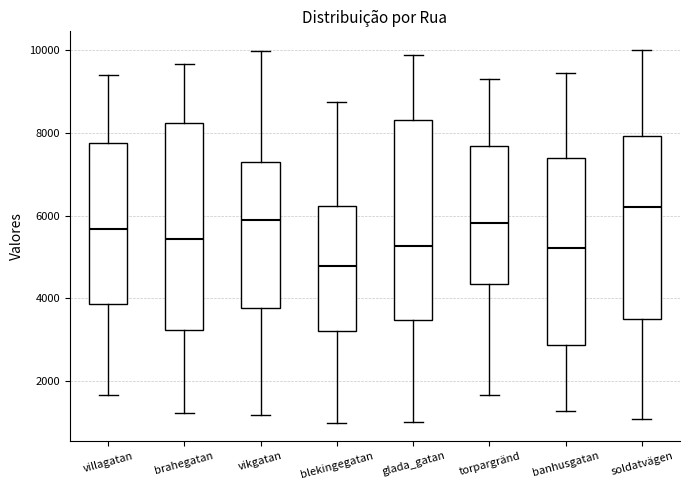

Reading left to right, read every box against the y-axis: the position of its median line, the range the box covers, and the ends of its whiskers. The values are not printed on the chart, so give them approximately, as read against the axis.

villagatan: median 5600, box 3800 to 7800, whiskers 1600 to 9400
brahegatan: median 5400, box 3200 to 8200, whiskers 1200 to 9600
vikgatan: median 5800, box 3800 to 7200, whiskers 1200 to 10000
blekingegatan: median 4800, box 3200 to 6200, whiskers 1000 to 8800
glada_gatan: median 5200, box 3400 to 8200, whiskers 1000 to 9800
torpargränd: median 5800, box 4400 to 7600, whiskers 1600 to 9400
banhusgatan: median 5200, box 2800 to 7400, whiskers 1200 to 9400
soldatvägen: median 6200, box 3600 to 8000, whiskers 1000 to 10000